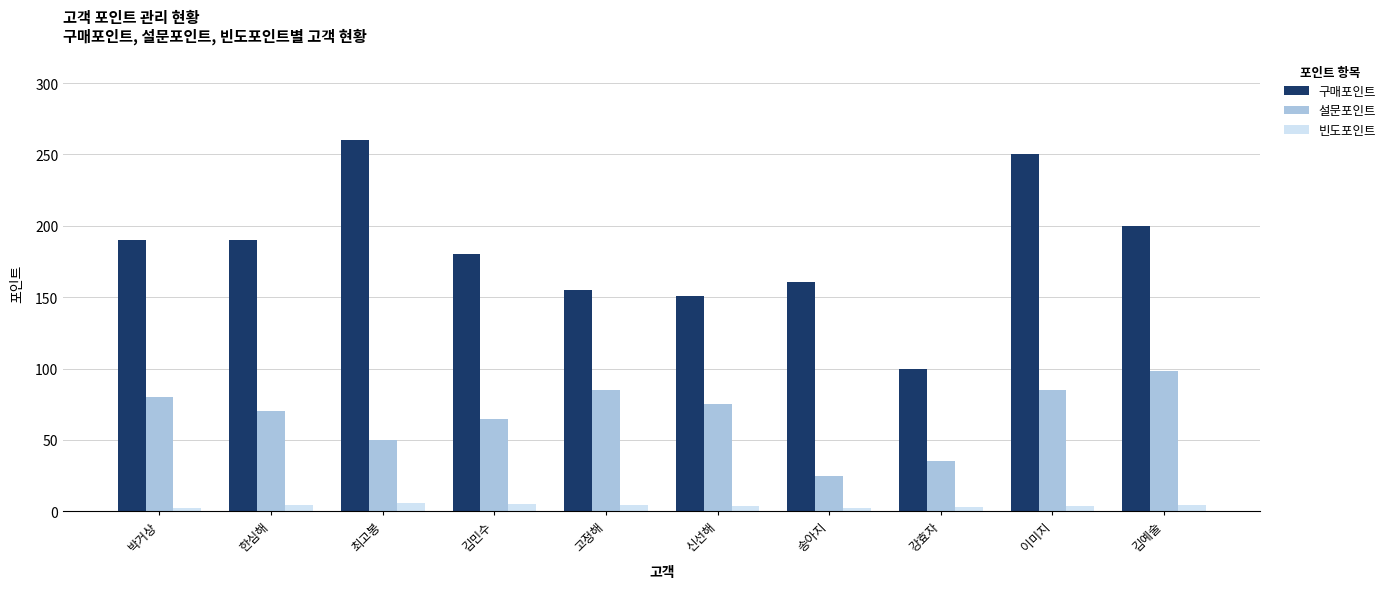

True or false: 빈도포인트 has a value of 3.5 at 신선해.

True